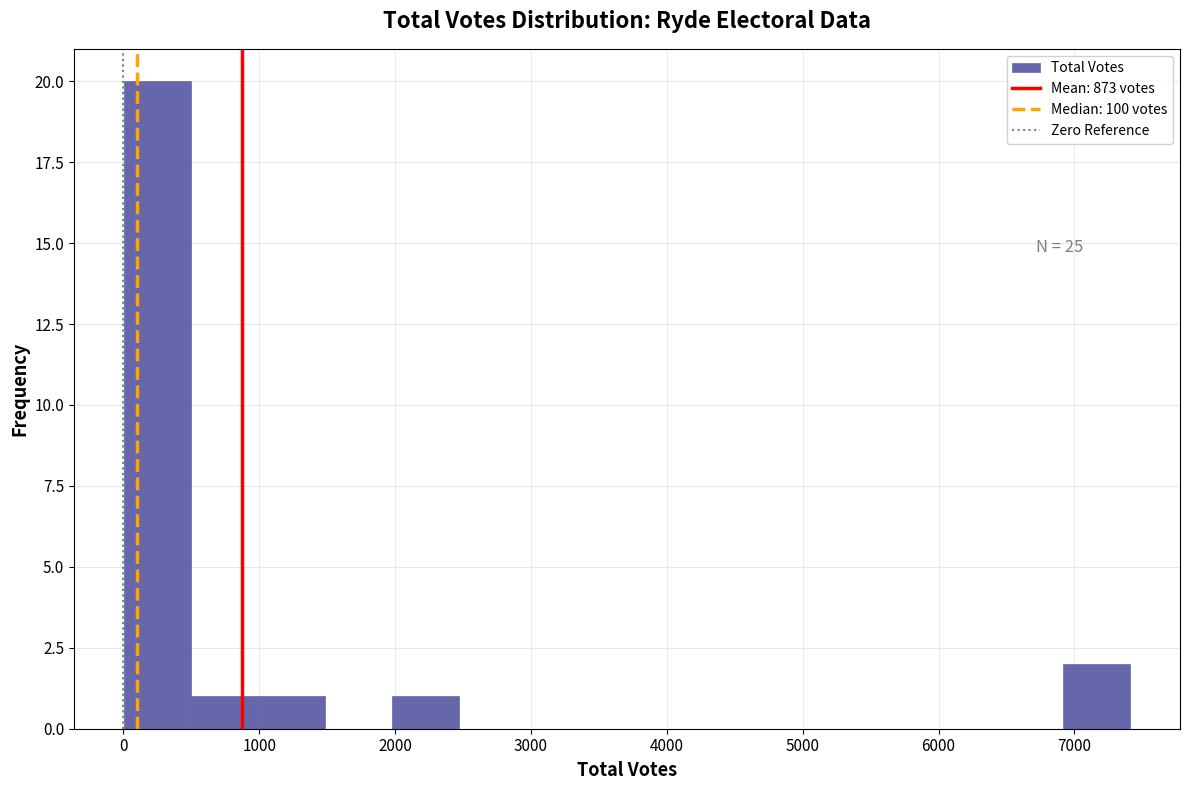

Over which range of the x-axis is the bar tallest?

0 to 500